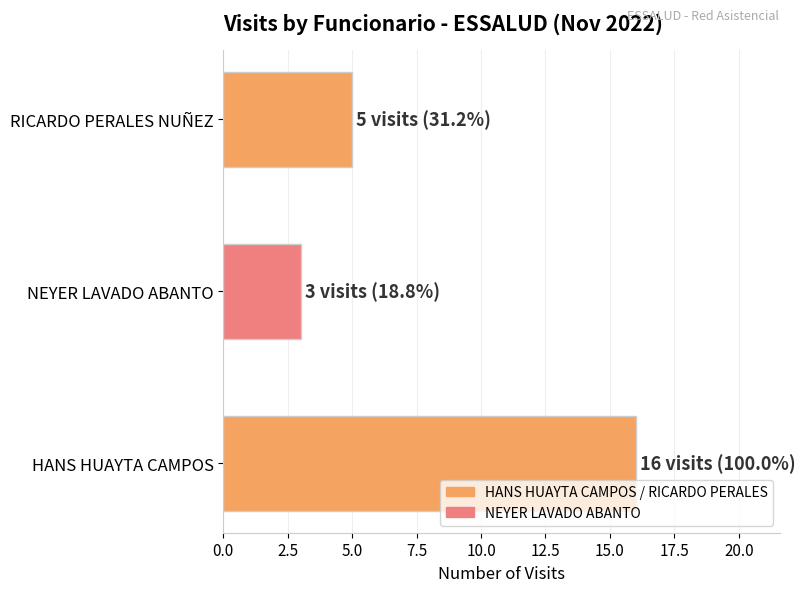

How many values are between 3 and 16?

3